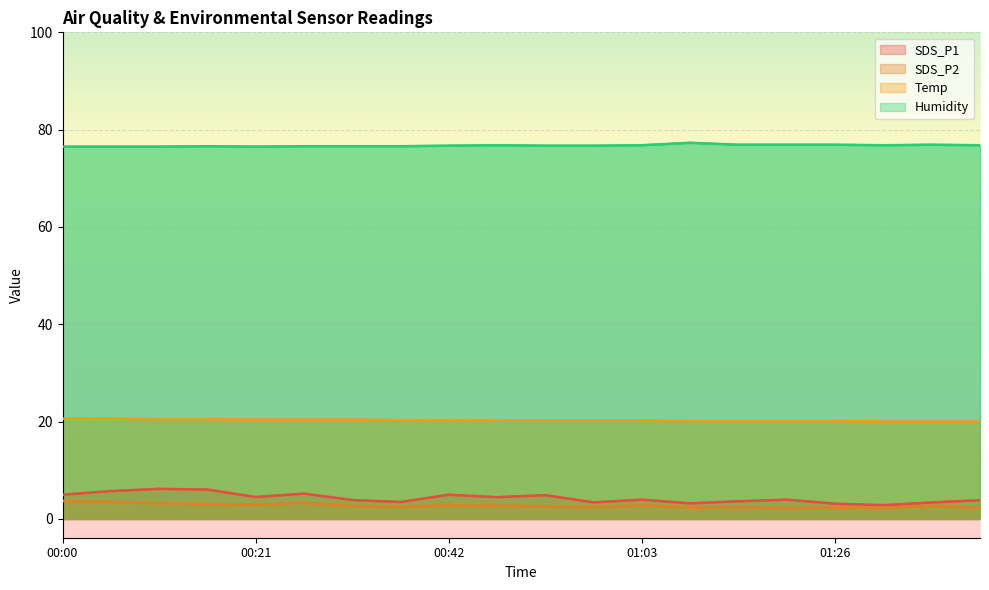

Is the value of Temp at 00:11 greater than the value of Humidity at 00:21?

No